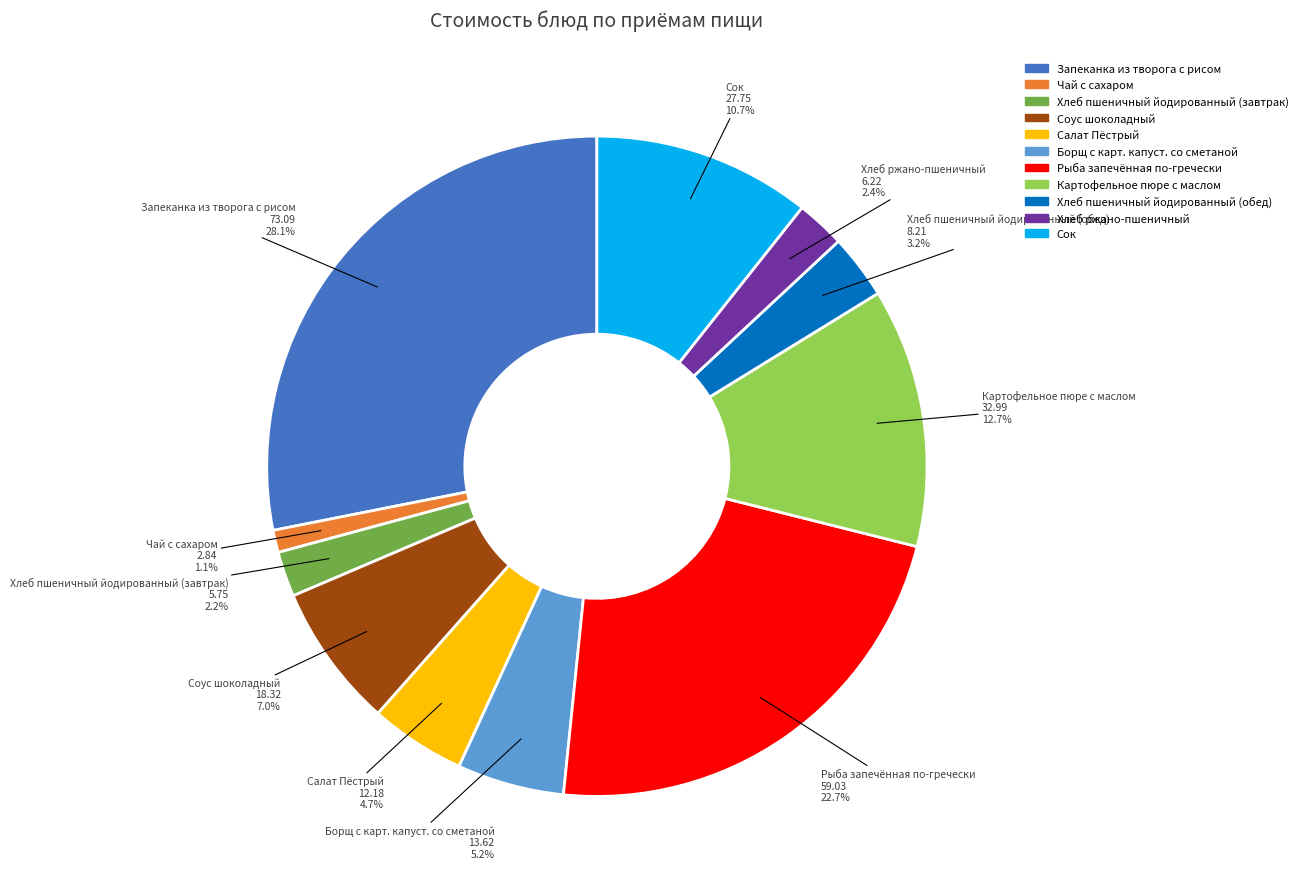

To the nearest percent, what portion does Соус шоколадный represent?

7%